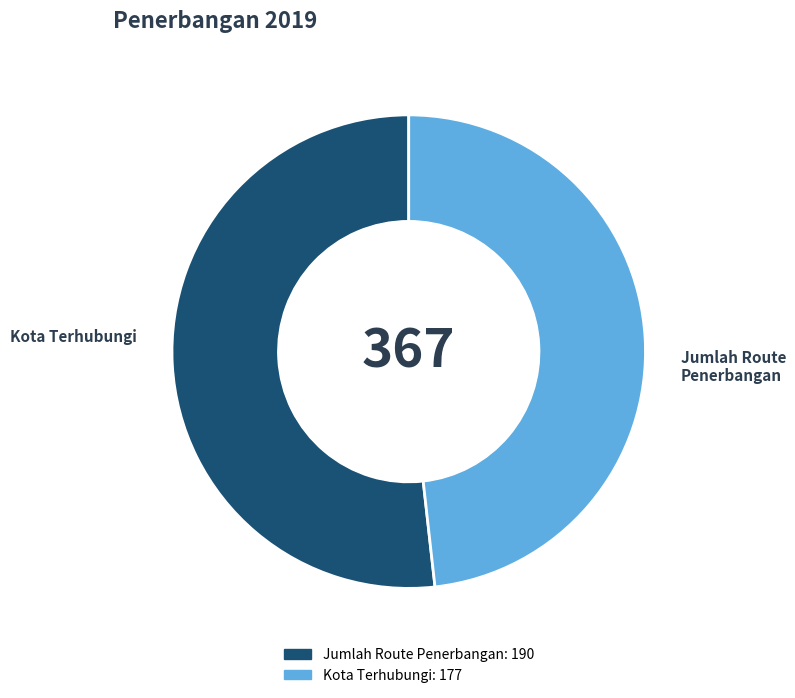

Between Jumlah Route Penerbangan and Kota Terhubungi, which is larger?

Jumlah Route Penerbangan